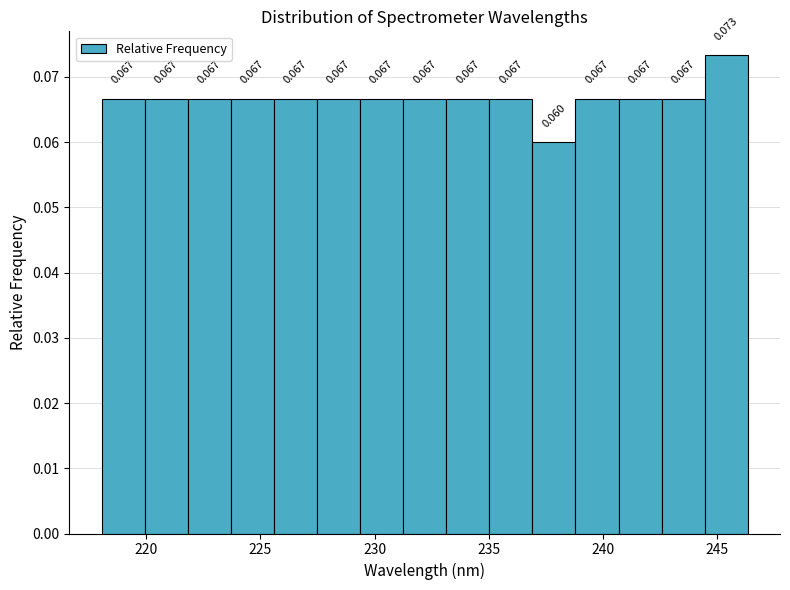

Around what value on the x-axis is the tallest bar? Give the approximate position of its centre, as read against the axis.

245.5